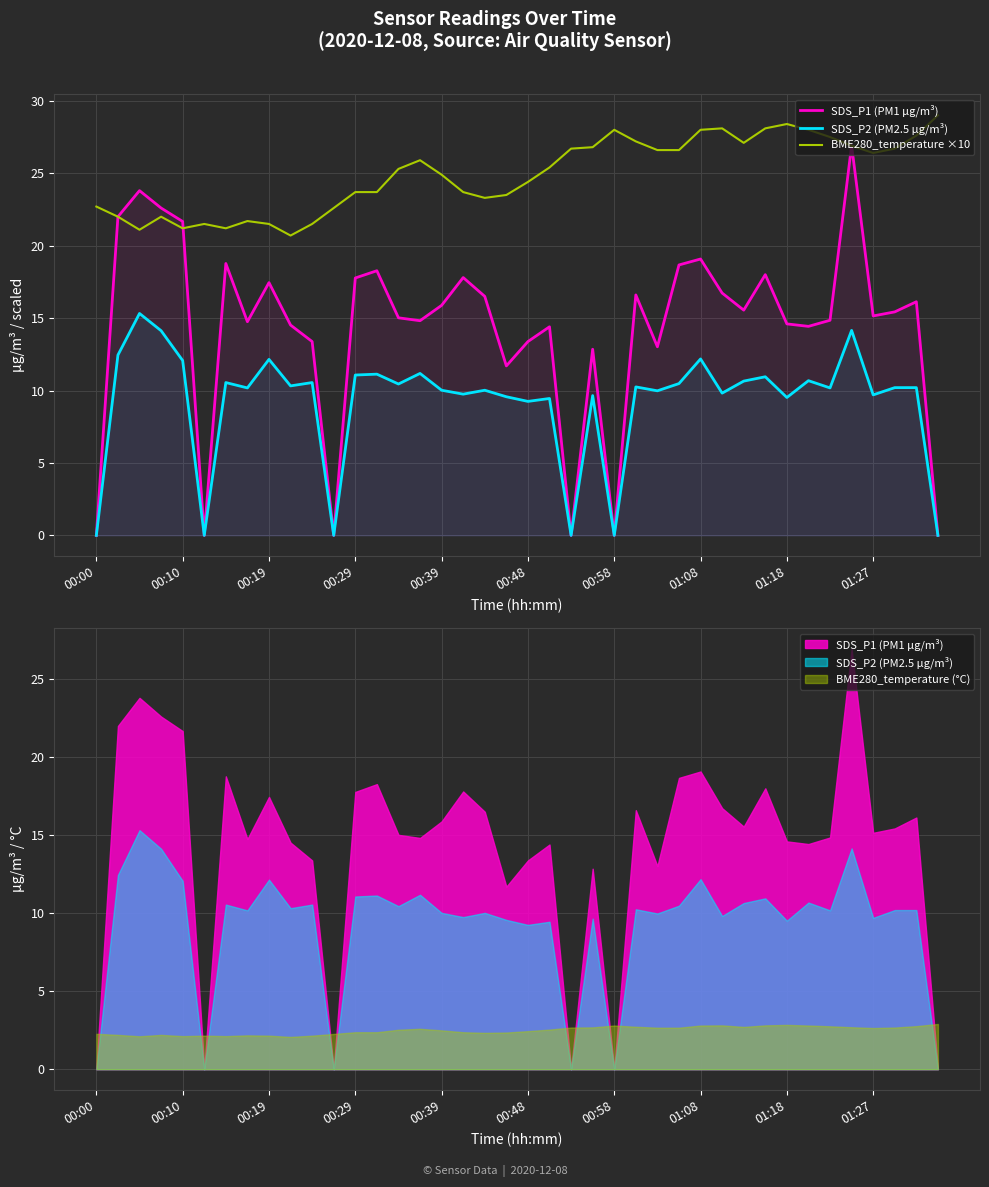

Which series has the largest total across all categories?

BME280_temperature ×10